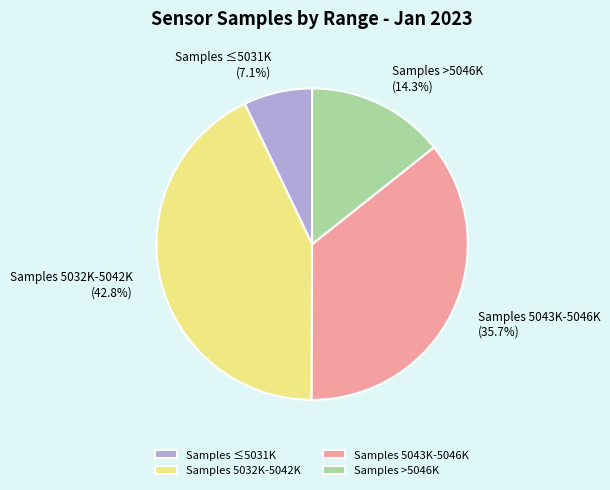

Rank the categories by value from highest to lowest.

Samples 5032K-5042K, Samples 5043K-5046K, Samples >5046K, Samples ≤5031K